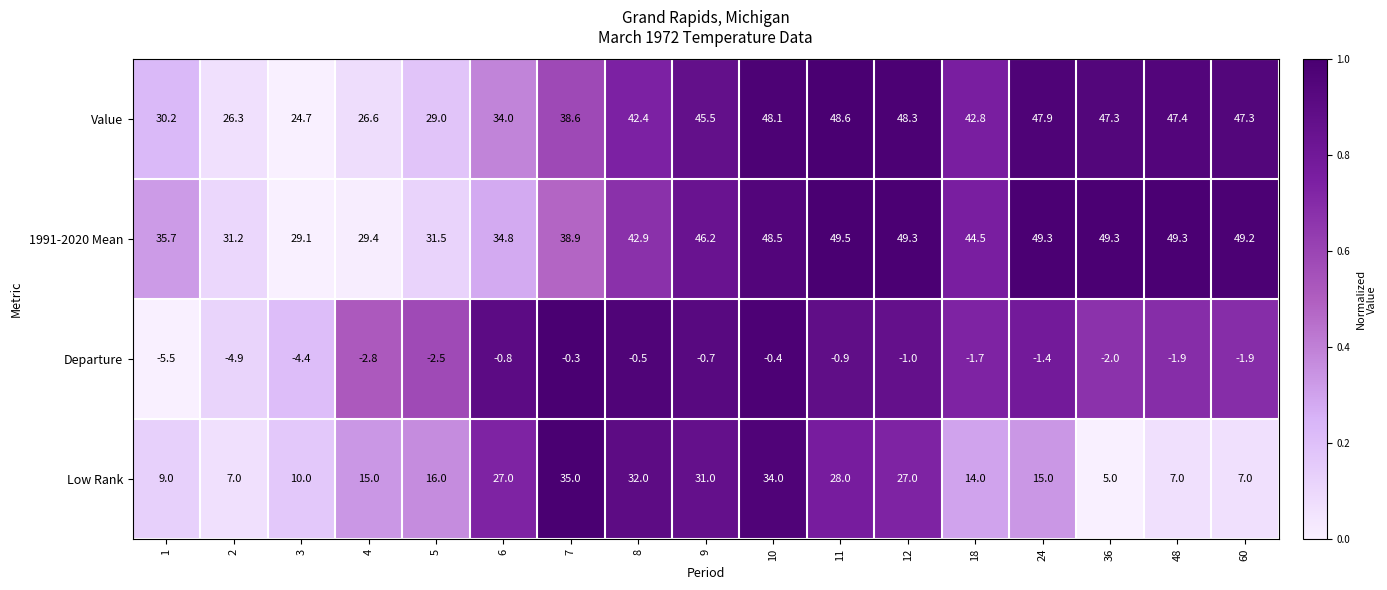

Rank the series at 11 from highest to lowest value.

1991-2020 Mean, Value, Low Rank, Departure